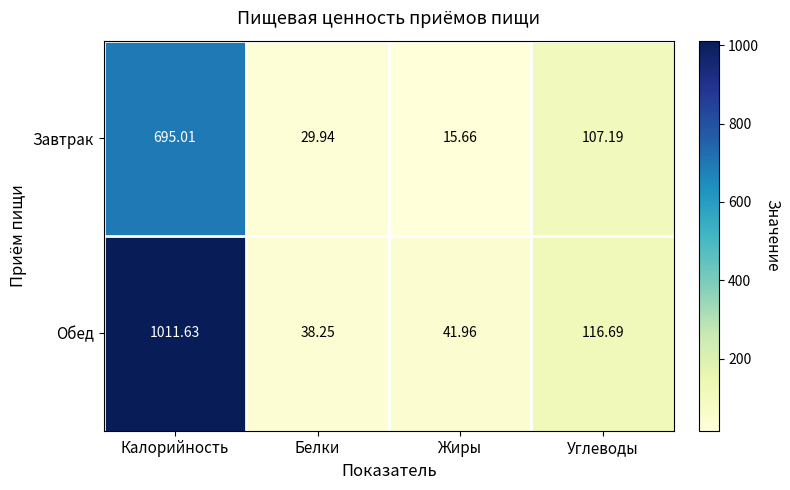

List the series in order of their peak value, highest first.

Обед, Завтрак